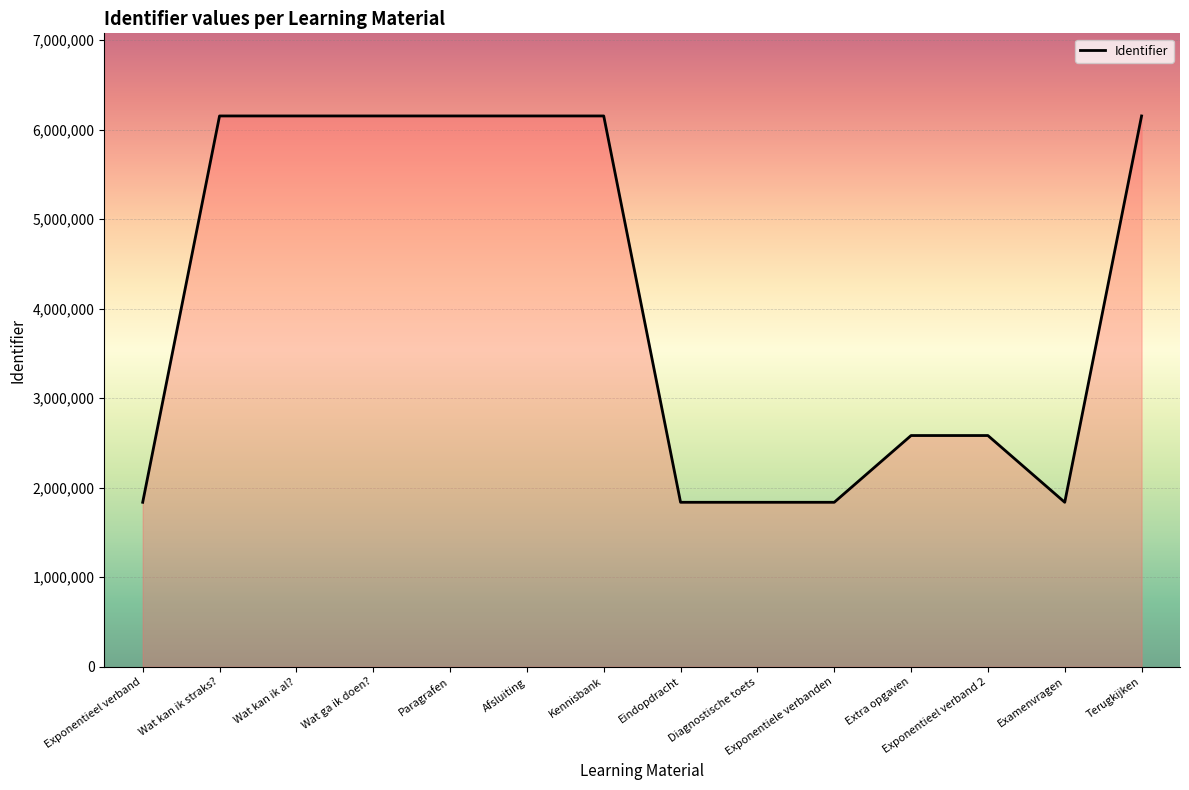

What is the maximum value shown in the chart?

6152292